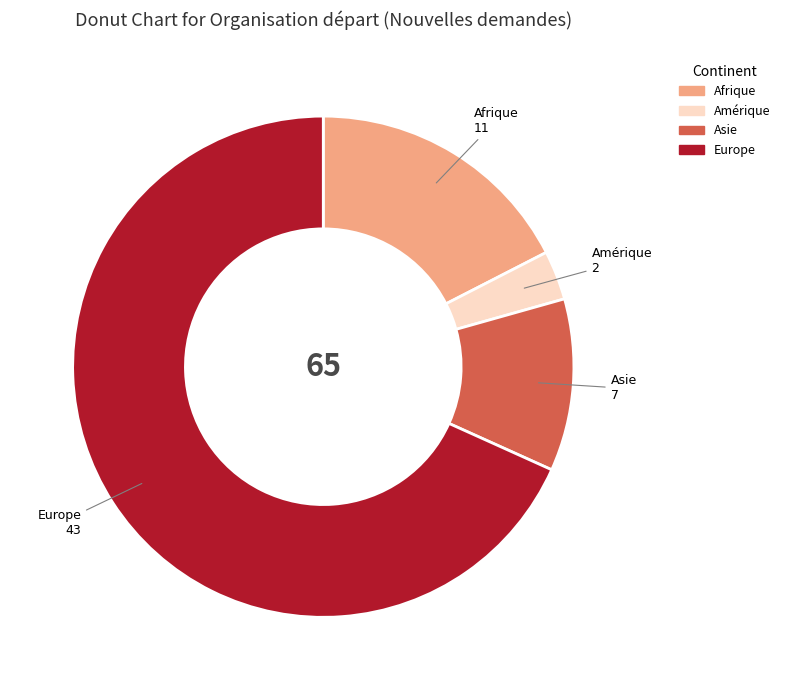

Is there a majority slice in this chart?

Yes